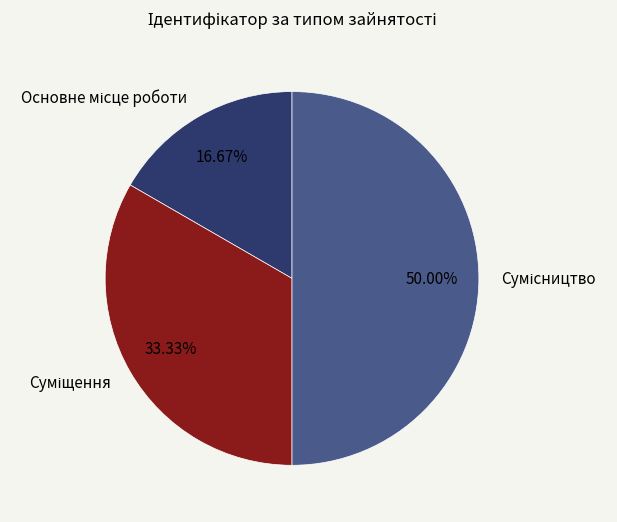

What is the largest slice in the pie chart?

Сумісництво